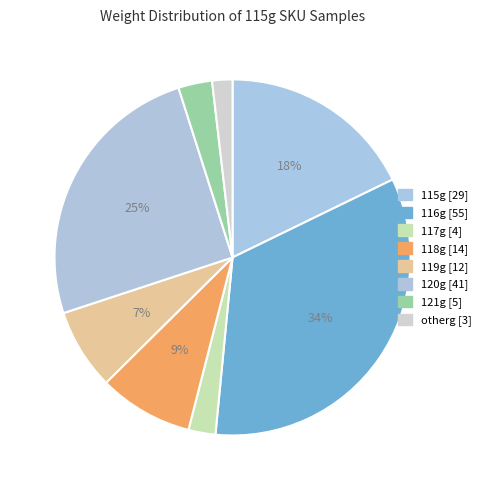

Is there any slice that represents more than half of the pie?

No